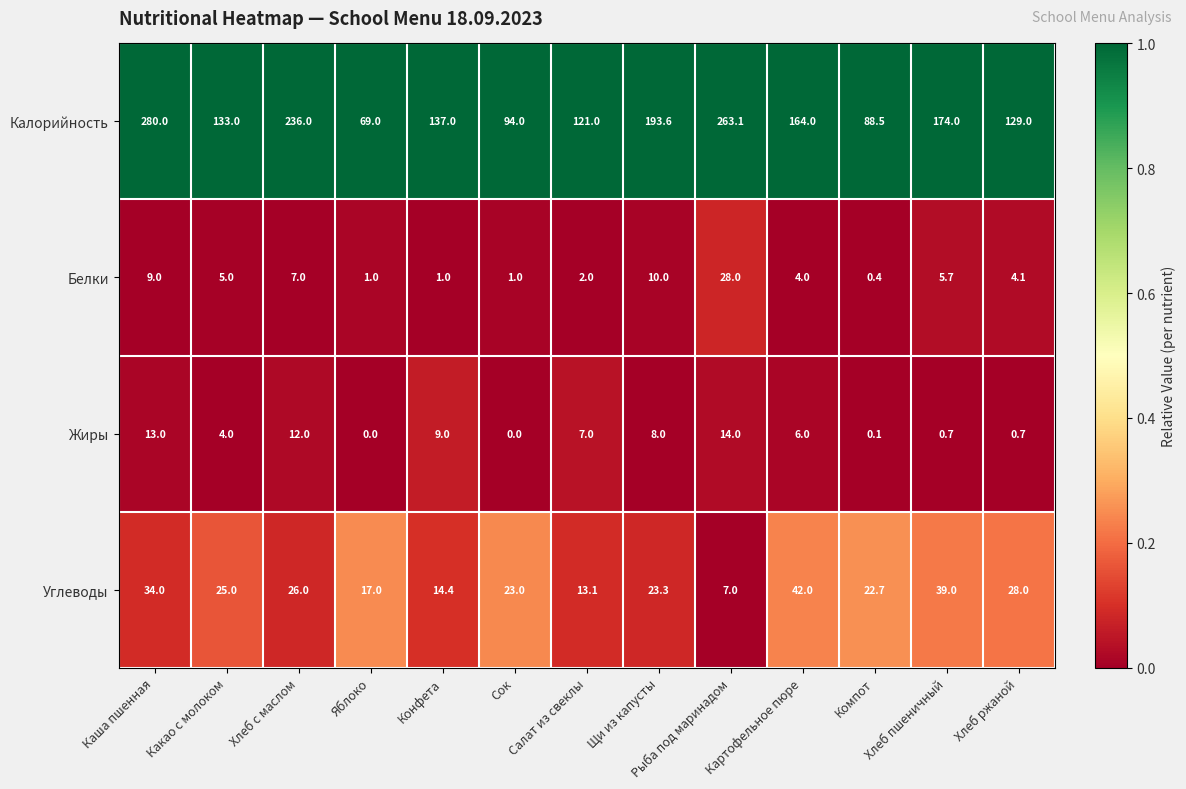

Count the number of data series in this chart.

4